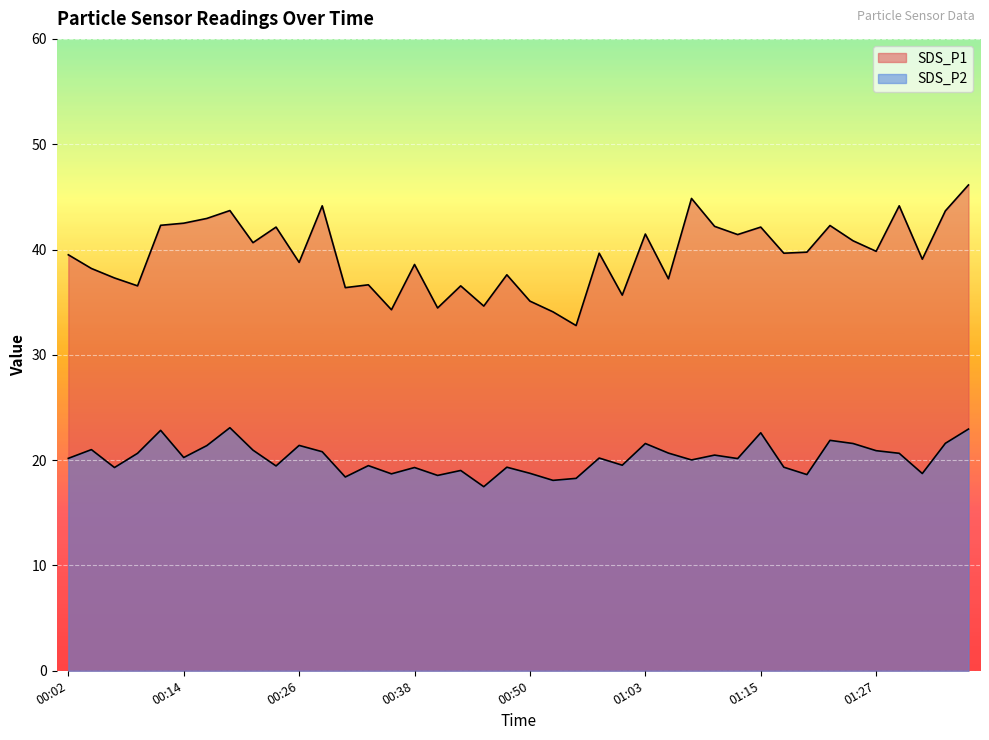

True or false: SDS_P2 has a value of 20.9 at 00:21.

True